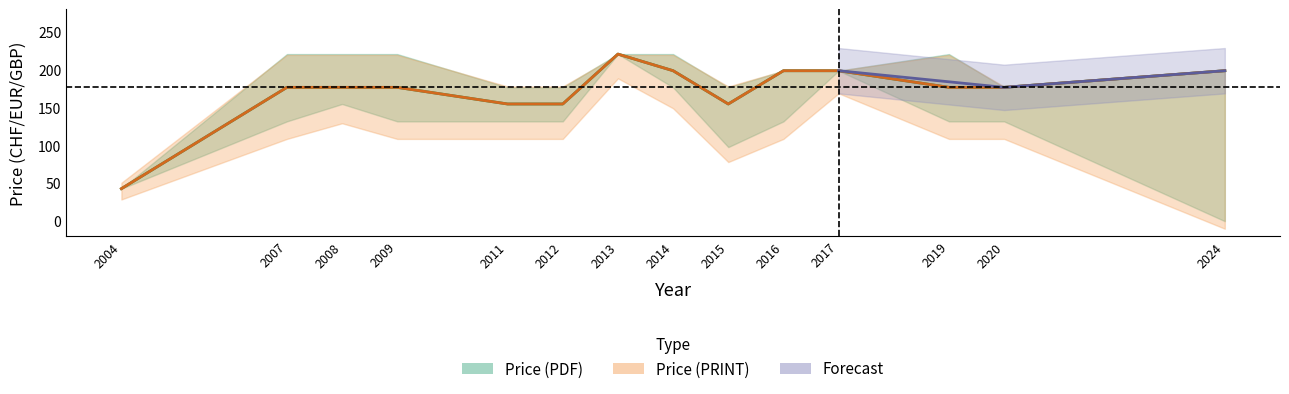

Where is the first local minimum for Price (PRINT) lower?

2015